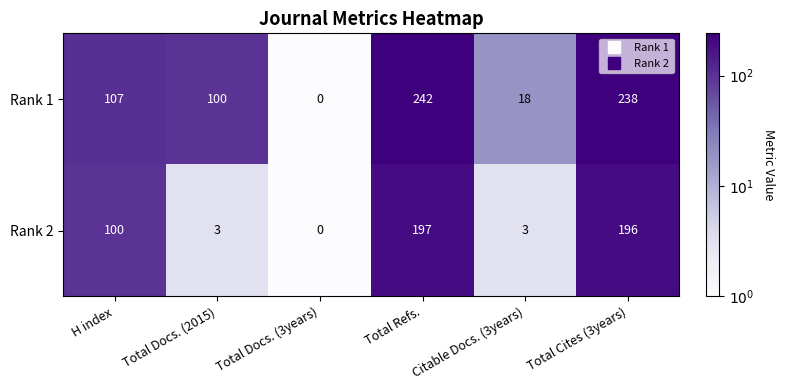

Which category has the highest value in the Rank 2 series?

Total Refs.